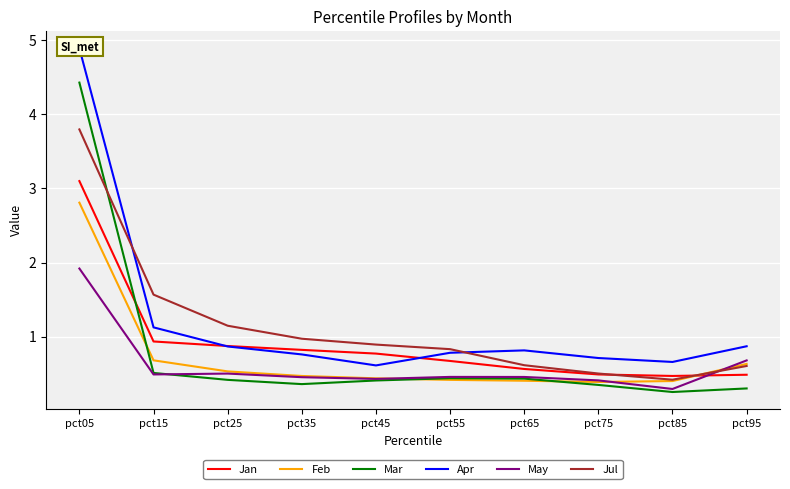

Does the chart display data point markers on the line(s)?

No